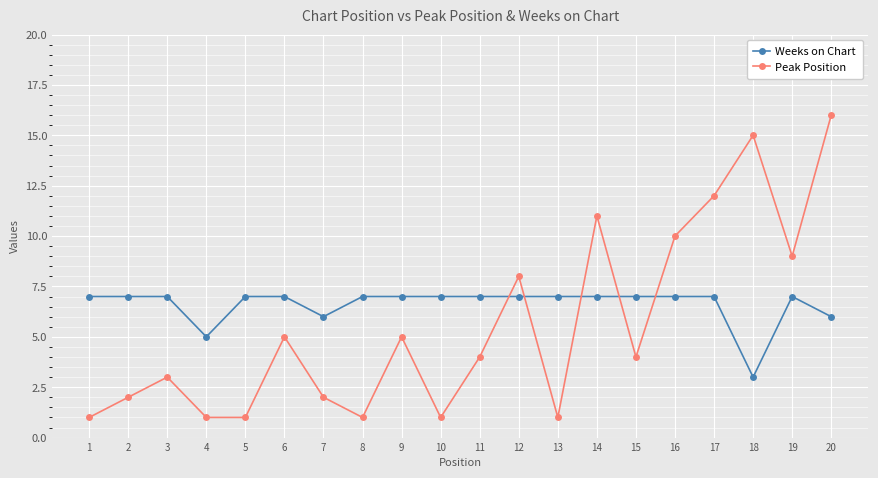

Where is Peak Position nearest to the value 8?

12